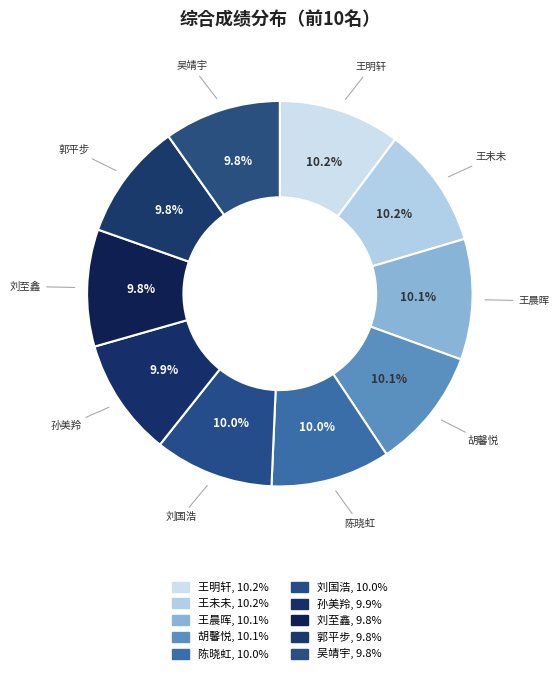

Does 郭平步 represent more than half of the total?

No